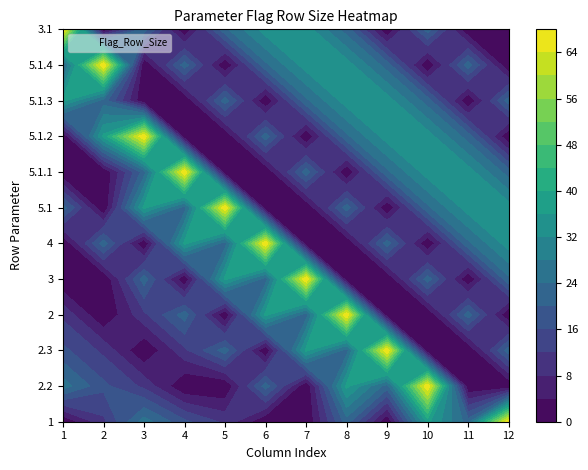

Reading left to right, what are all the values shown in this chart?

1: 0	26	17	11	0	0	22	0	0	37	22	68
2: 11	17	11	0	0	22	0	0	37	22	68	0
3: 26	11	0	11	22	0	37	22	68	0	0	22
4: 17	0	11	22	0	37	22	68	0	0	22	0
5: 11	0	22	0	37	22	68	0	0	22	0	23
6: 0	22	0	37	22	68	0	0	22	0	23	34
7: 0	0	37	22	68	0	0	22	0	23	34	34
8: 22	37	22	68	0	0	22	0	23	34	34	22
9: 0	22	68	0	0	22	0	23	34	34	22	0
10: 37	68	0	0	22	0	23	34	34	22	0	22
11: 22	0	0	22	0	23	34	34	22	0	22	0
12: 68	0	22	0	23	34	34	22	0	22	0	0